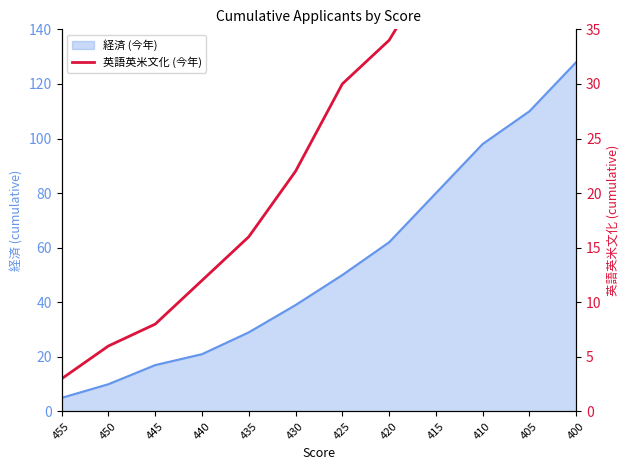

Where is the data nearest to the value 36?

420